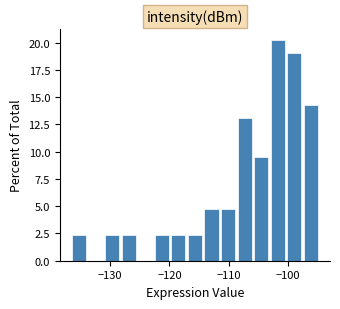

Around what value on the x-axis is the tallest bar? Give the approximate position of its centre, as read against the axis.

-102